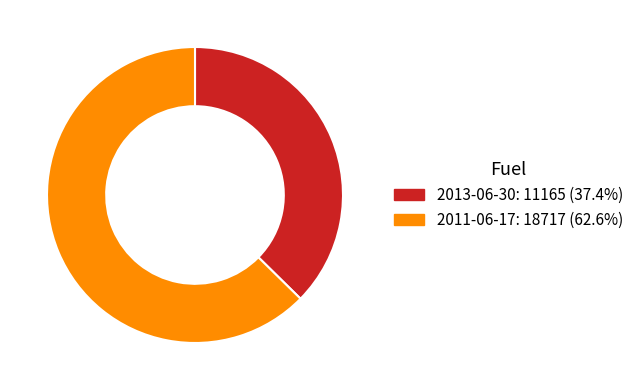

Which has a higher value, 2013-06-30 or 2011-06-17?

2011-06-17